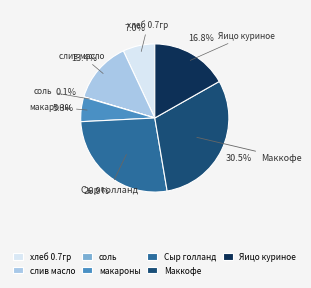

Is there any slice that represents more than half of the pie?

No